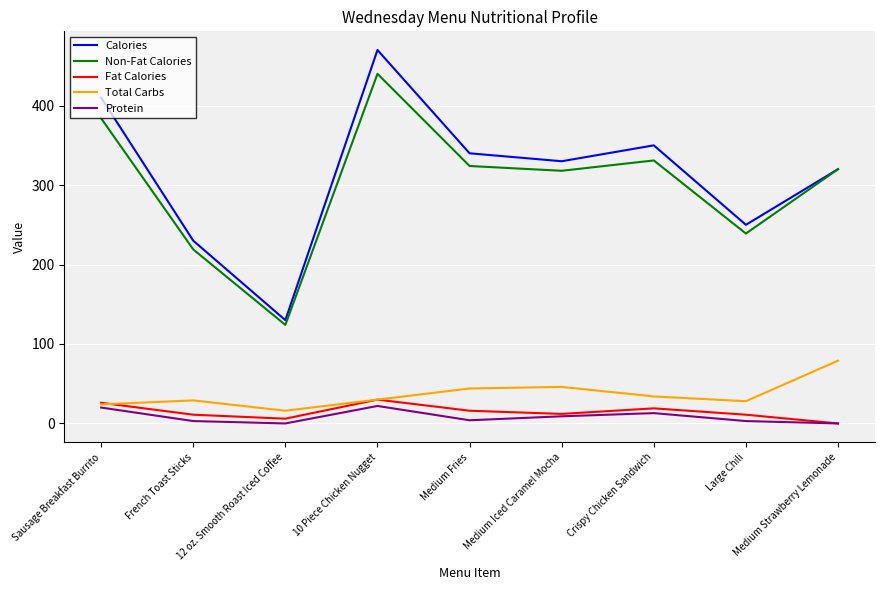

True or false: Non-Fat Calories and Protein cross at least once.

False